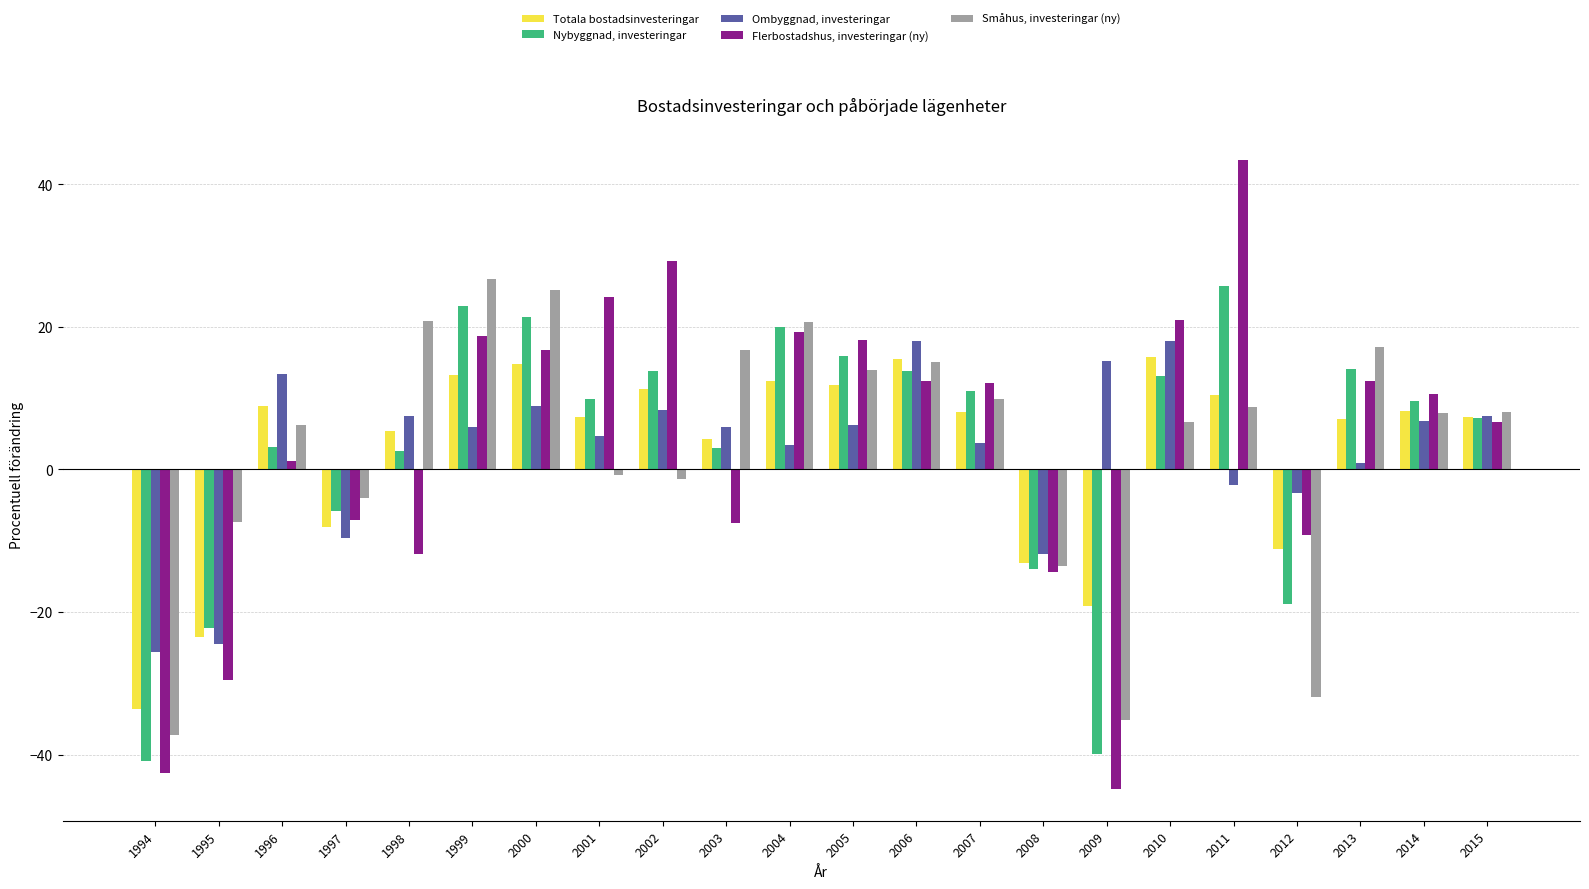

True or false: Nybyggnad, investeringar has a value of 2.6 at 1998.

True